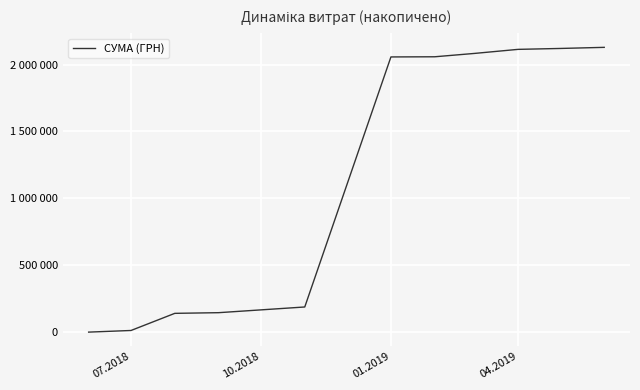

True or false: there are more than 1 points higher than both neighbors.

False